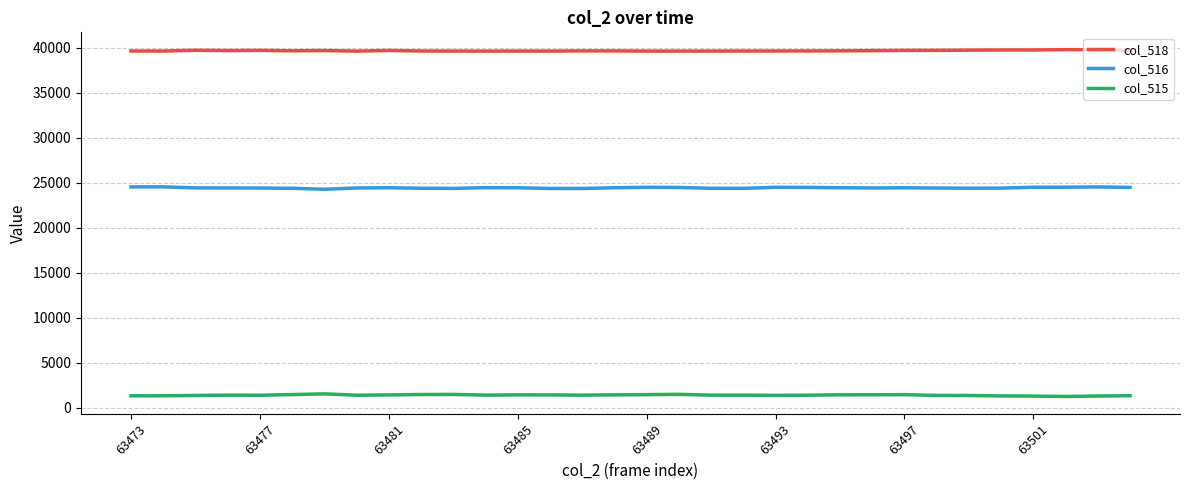

What is the difference between the second highest and second lowest values in the col_515 series?

197